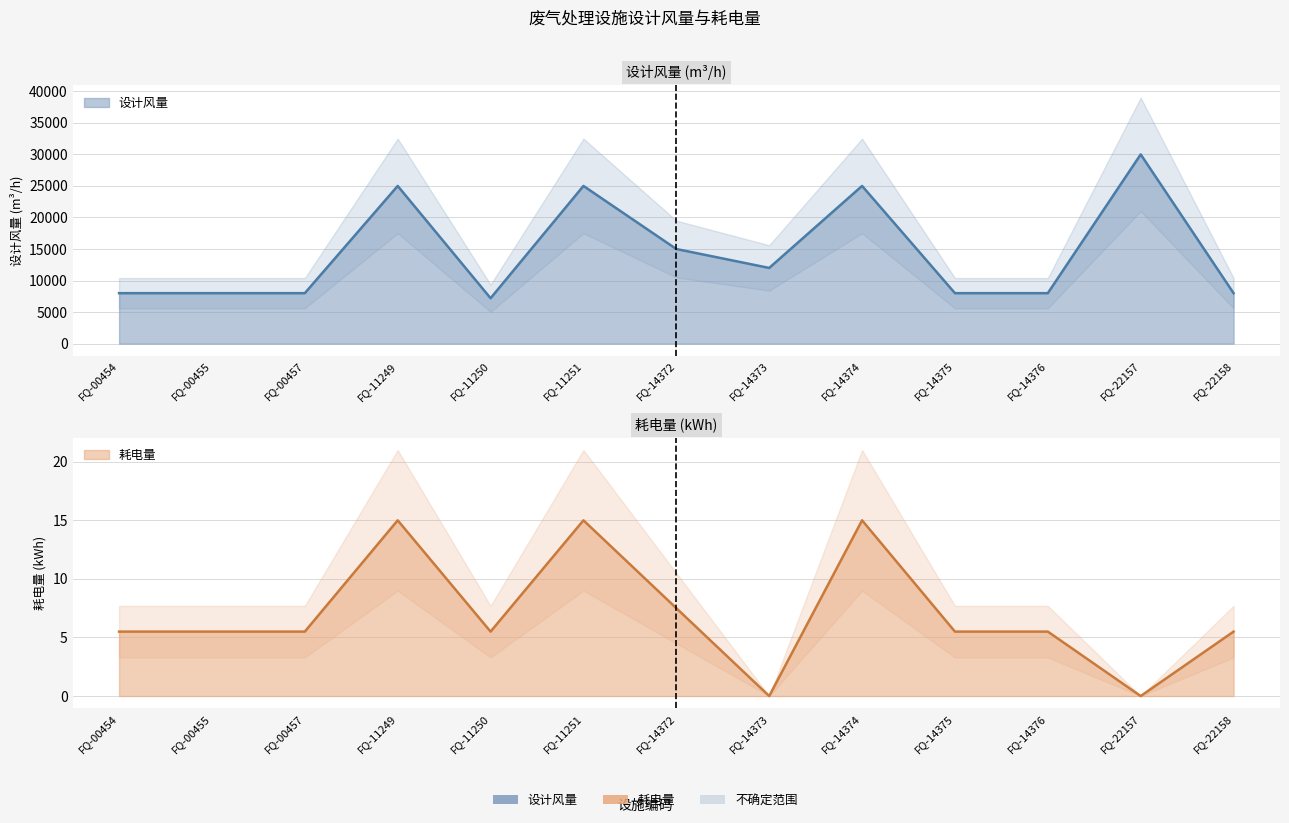

What is the difference between the highest and lowest values at FQ-14376?

7994.5